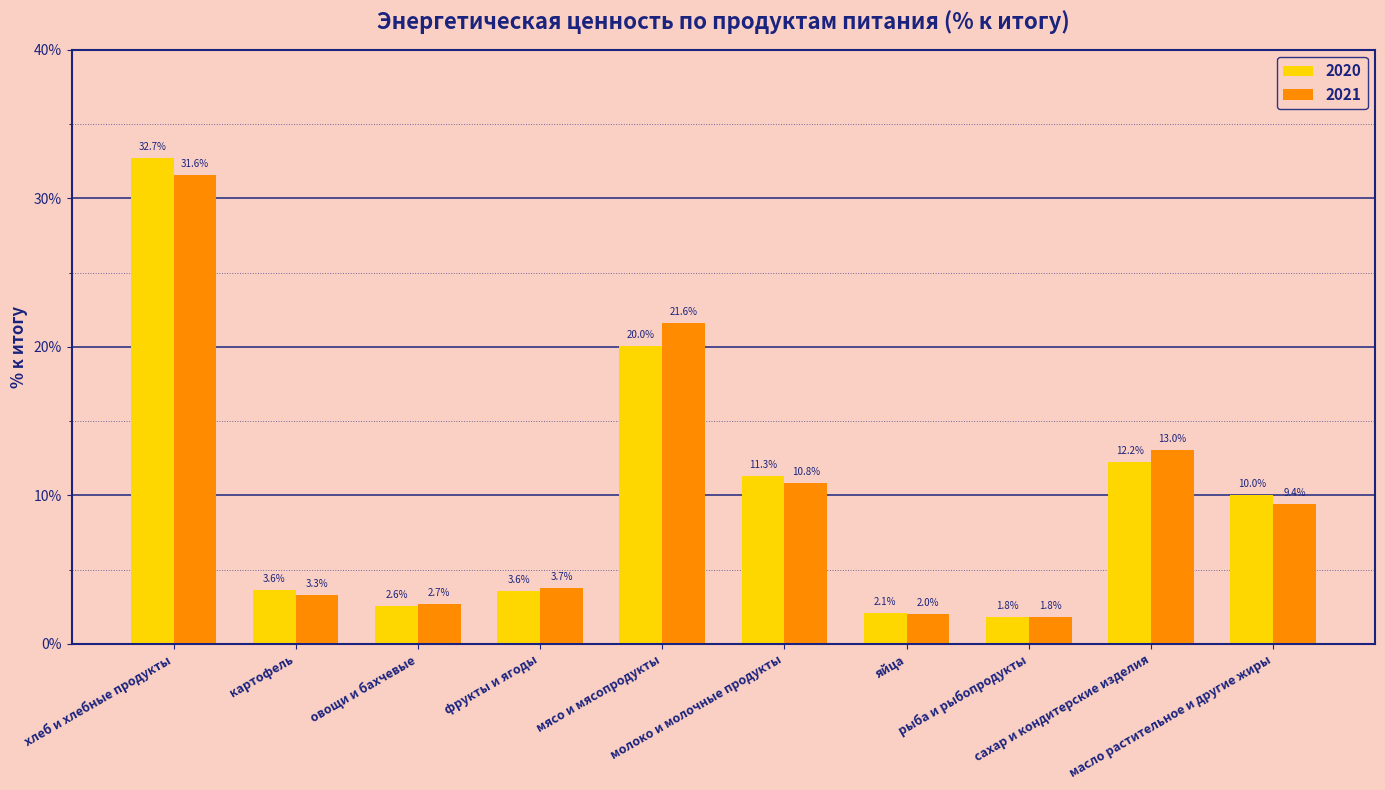

True or false: 2020 has a value of 6.3 at фрукты и ягоды.

False